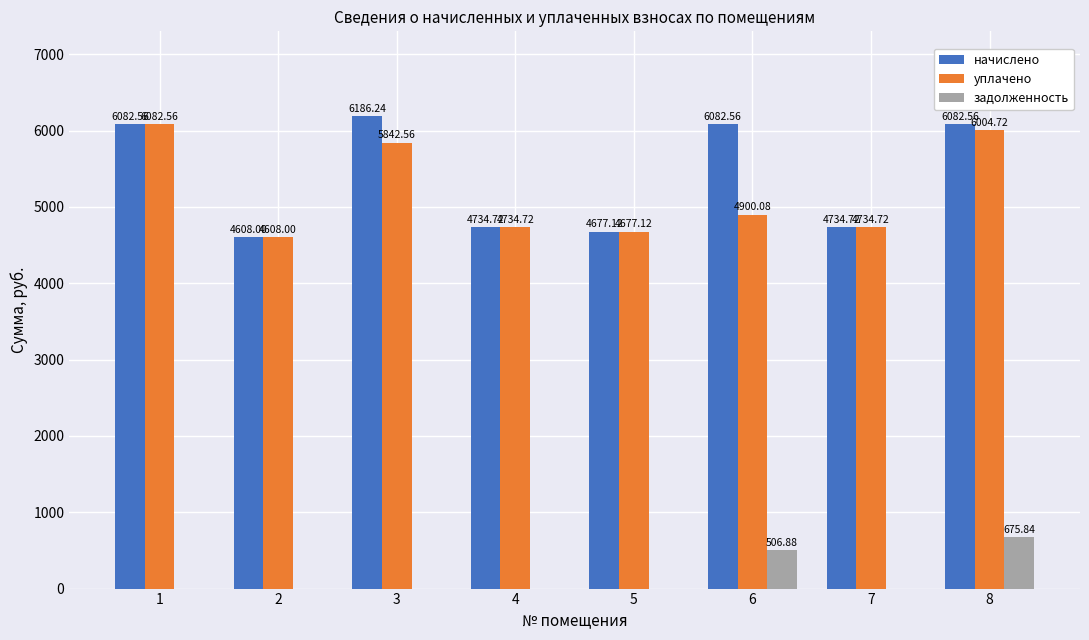

How many data points does each series have?

8